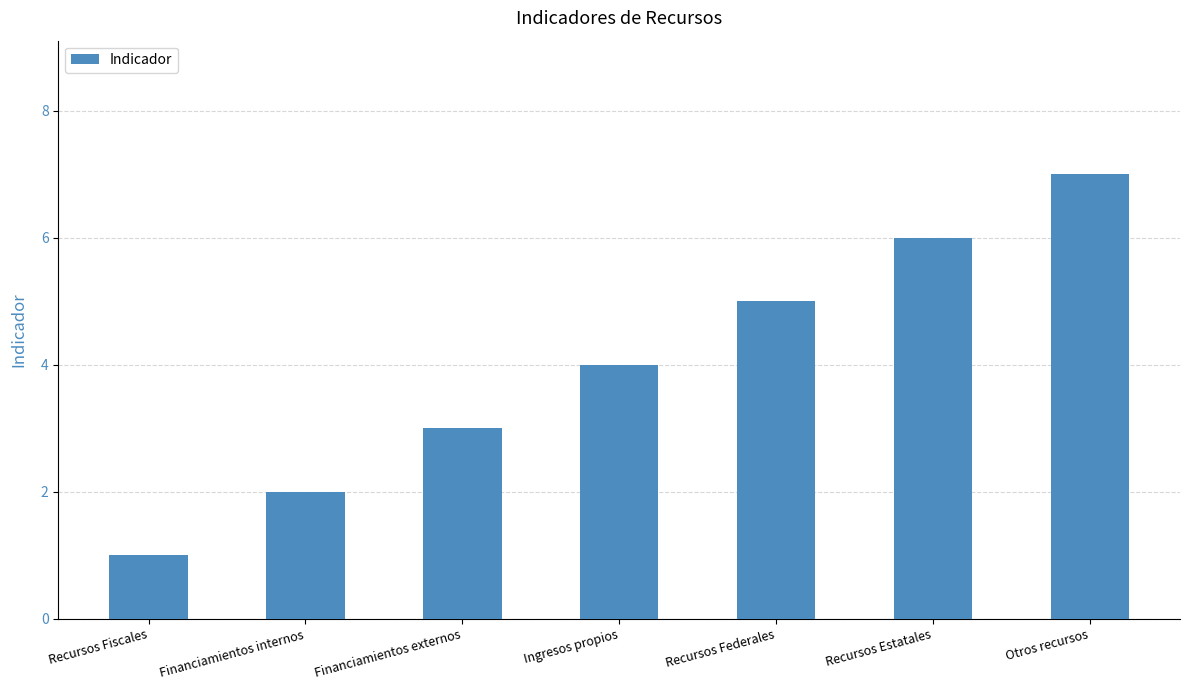

Rank the categories by value from lowest to highest.

Recursos Fiscales, Financiamientos internos, Financiamientos externos, Ingresos propios, Recursos Federales, Recursos Estatales, Otros recursos